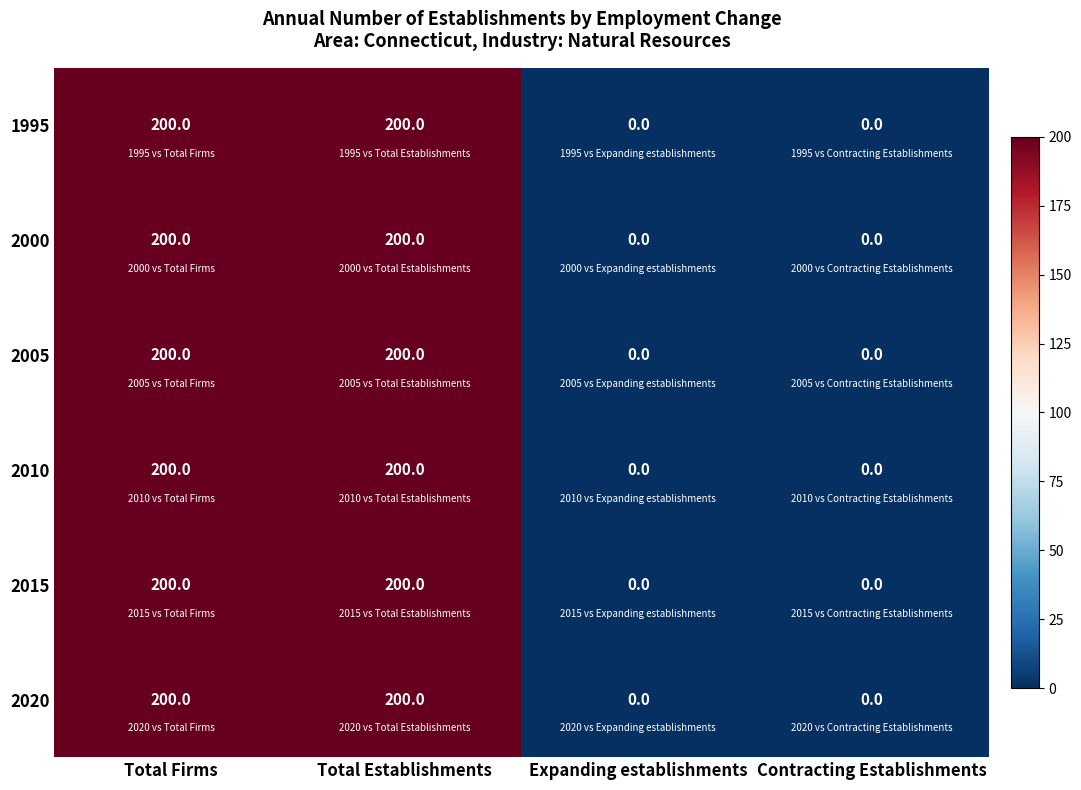

What is the sum of the 2010 values at Contracting Establishments and Total Firms?

200